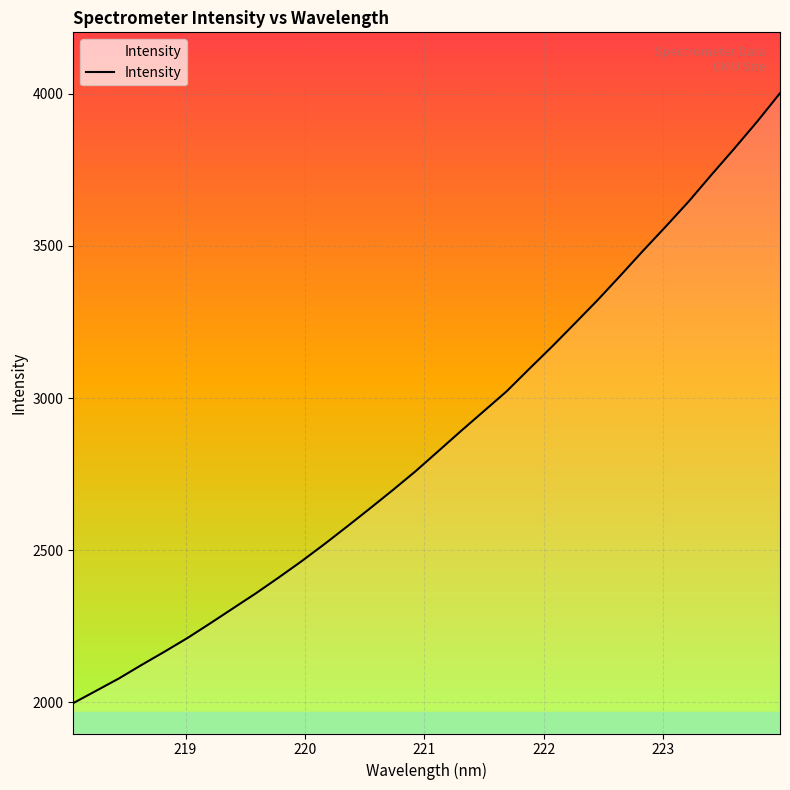

Count the number of categories in the chart.

32